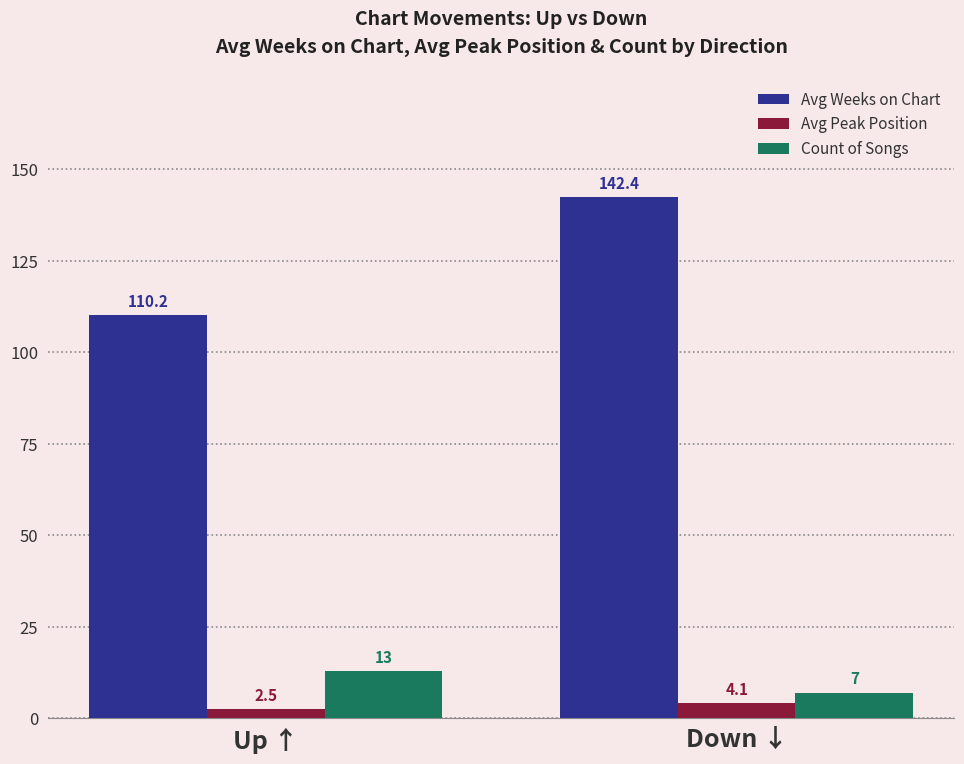

At how many categories does at least one series exceed 117?

1